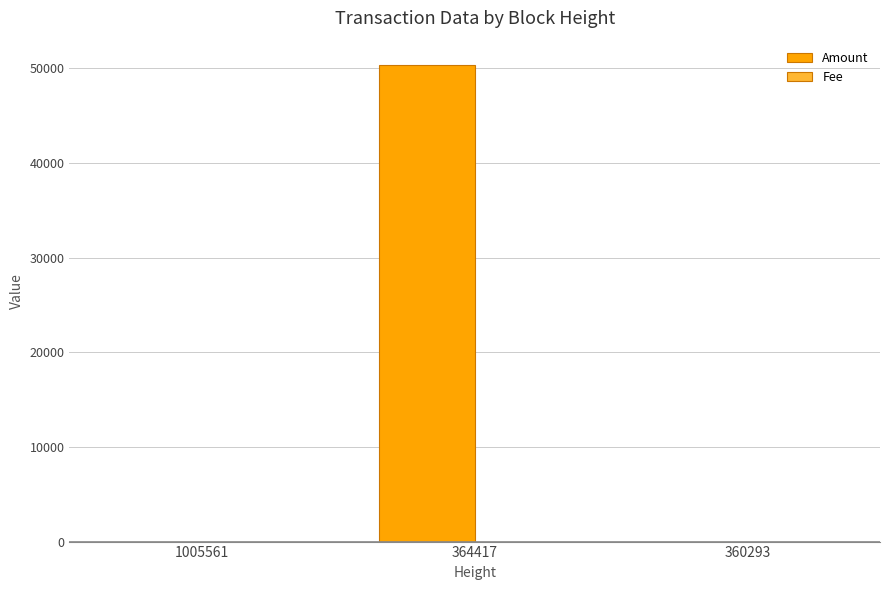

How many groups of bars are there?

3